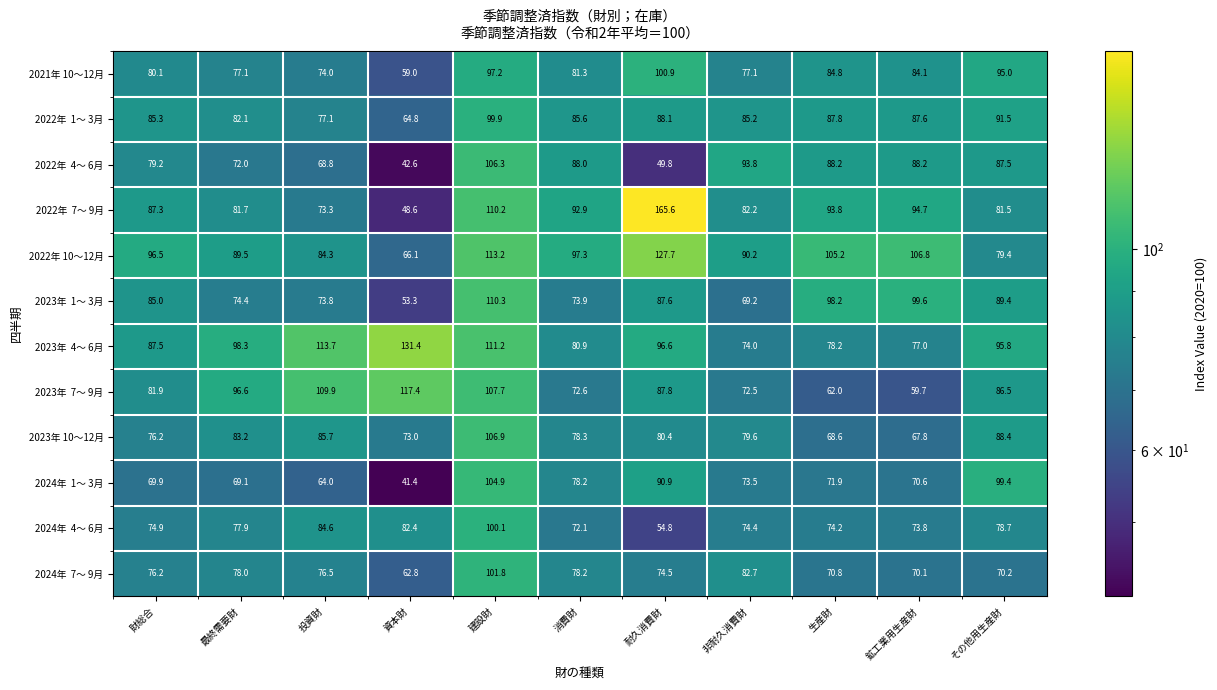

How many distinct data groups are displayed?

12